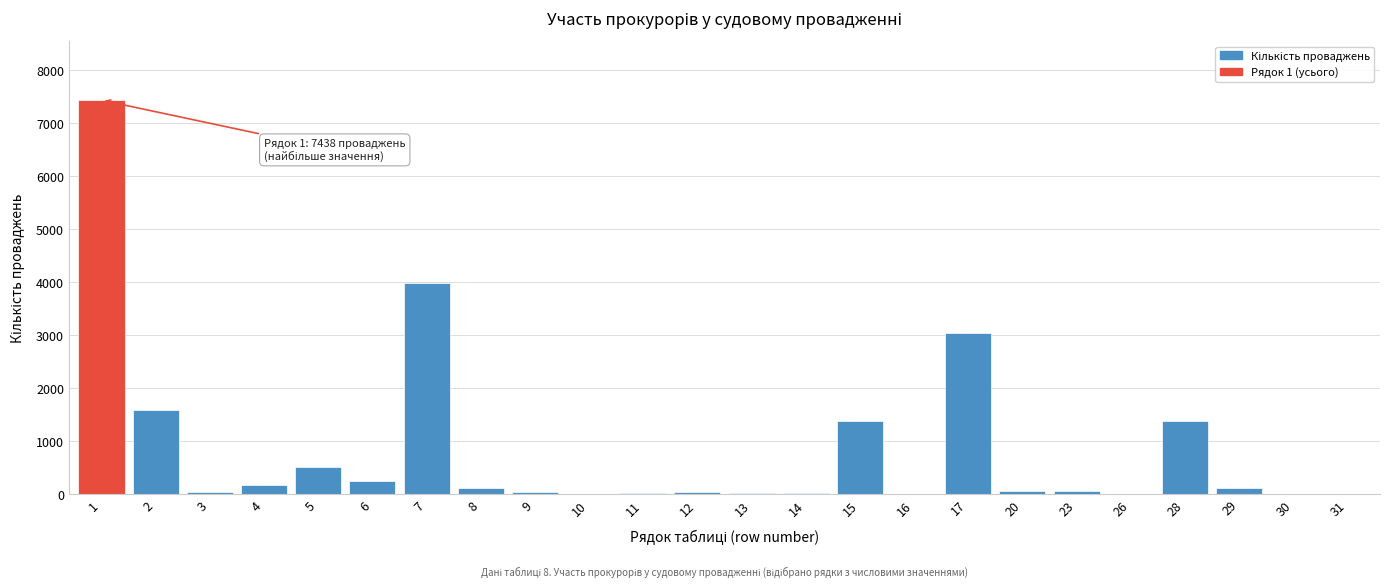

Is it true that the value at 1 is 11787?

False